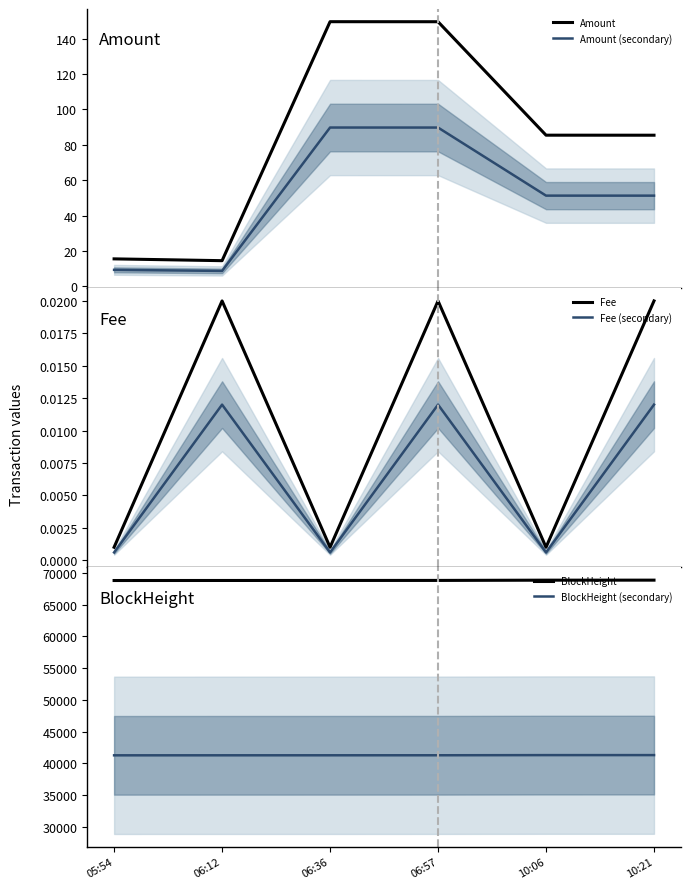

Rank the categories by Amount (secondary) value from lowest to highest.

06:12, 05:54, 10:21, 10:06, 06:57, 06:36